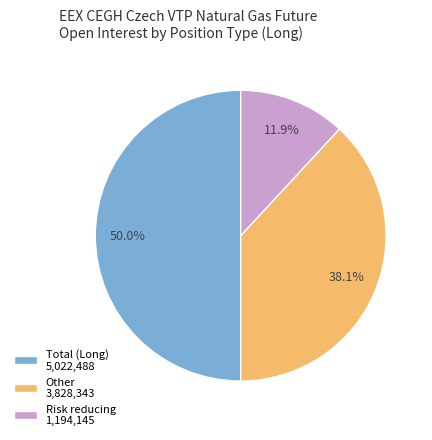

Which category has the smallest portion of the pie?

Risk reducing 1,194,145